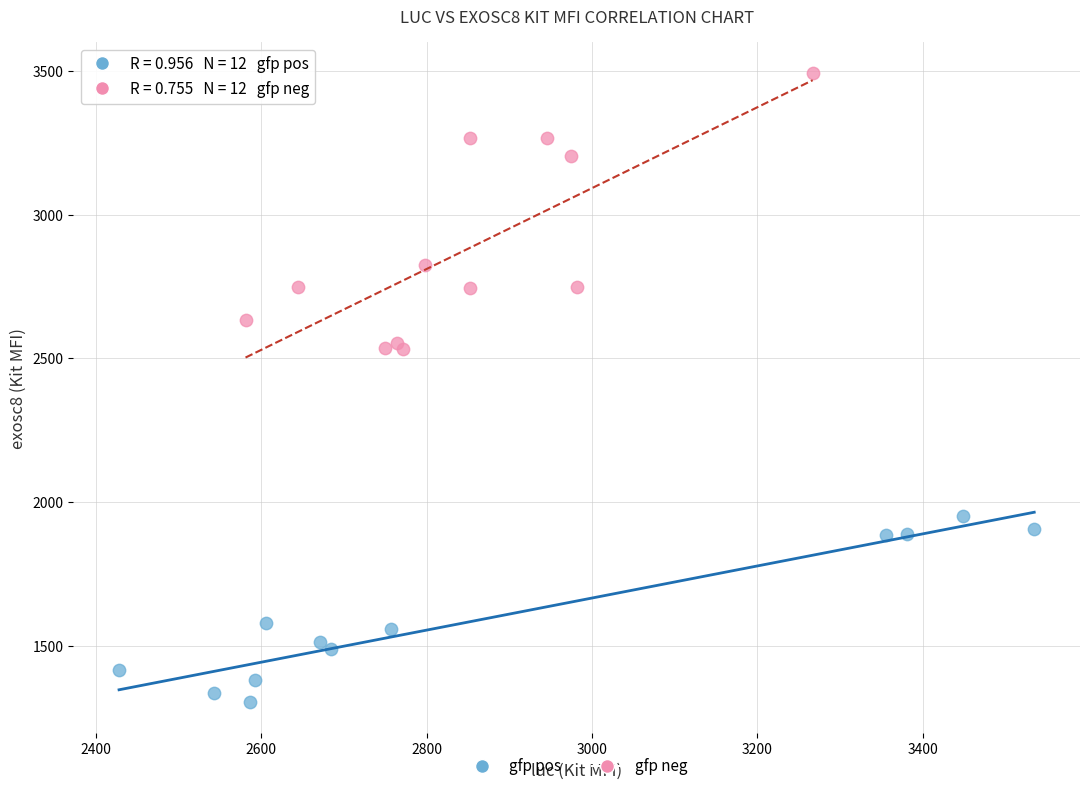

Which series has the widest spread of Y values?

gfp neg